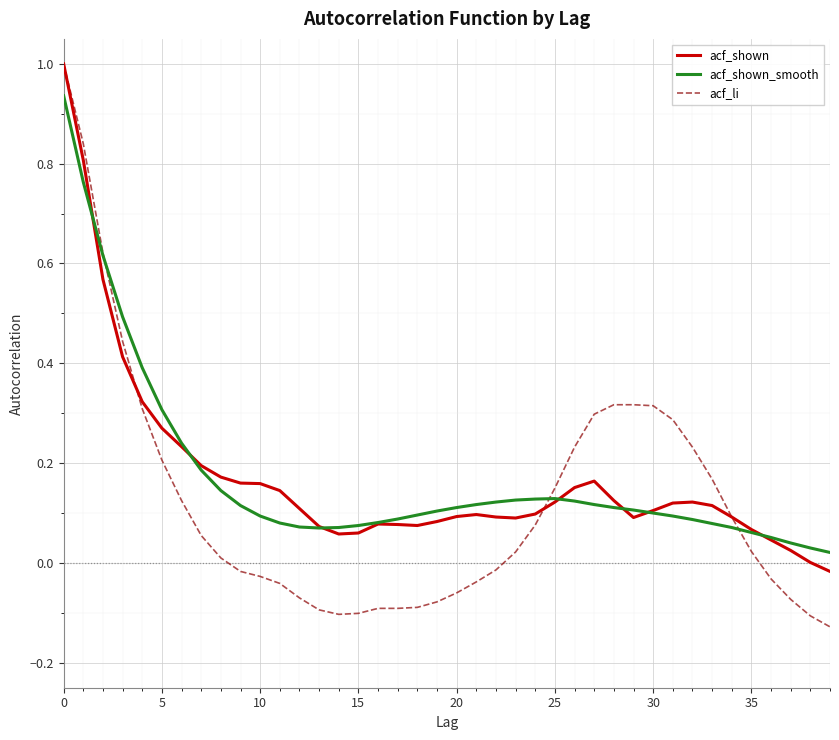

Which series has the widest spread of values?

acf_li